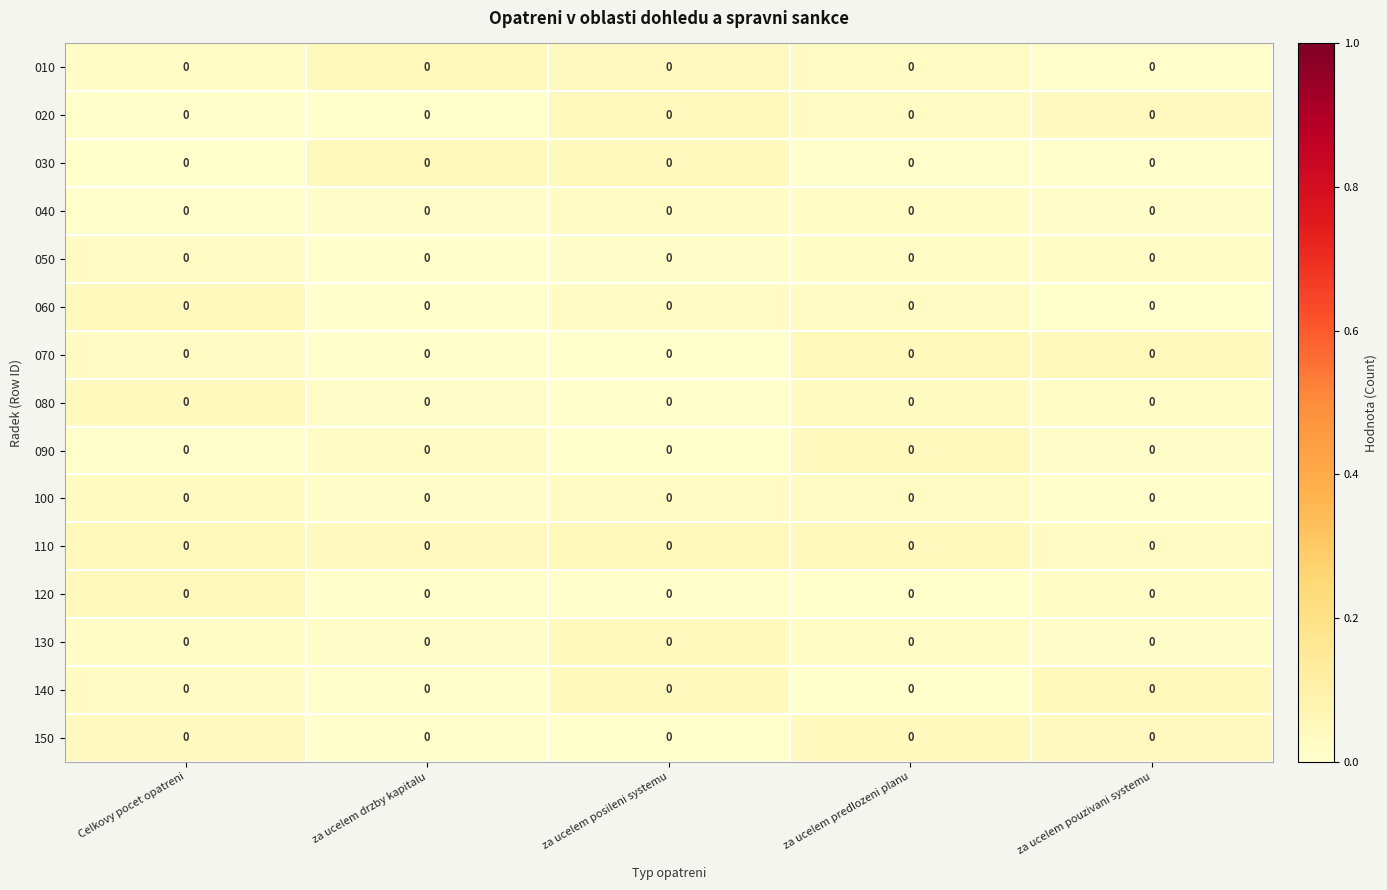

Rank the categories by 050 value from highest to lowest.

Celkovy pocet opatreni, za ucelem pouzivani systemu, za ucelem predlozeni planu, za ucelem posileni systemu, za ucelem drzby kapitalu